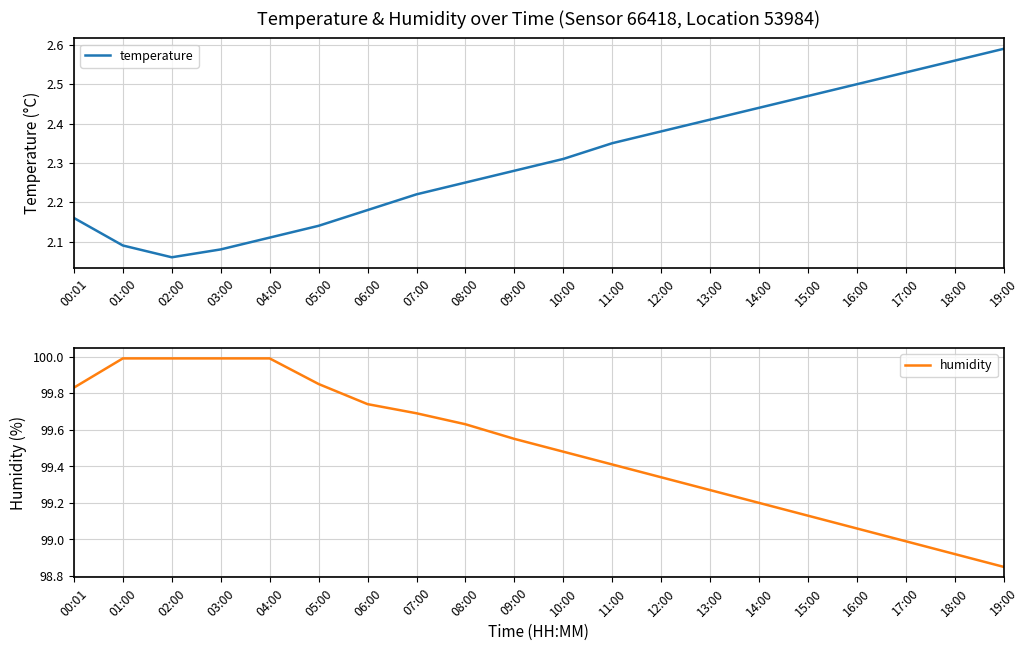

Rank the series at 18:00 from highest to lowest value.

humidity, temperature